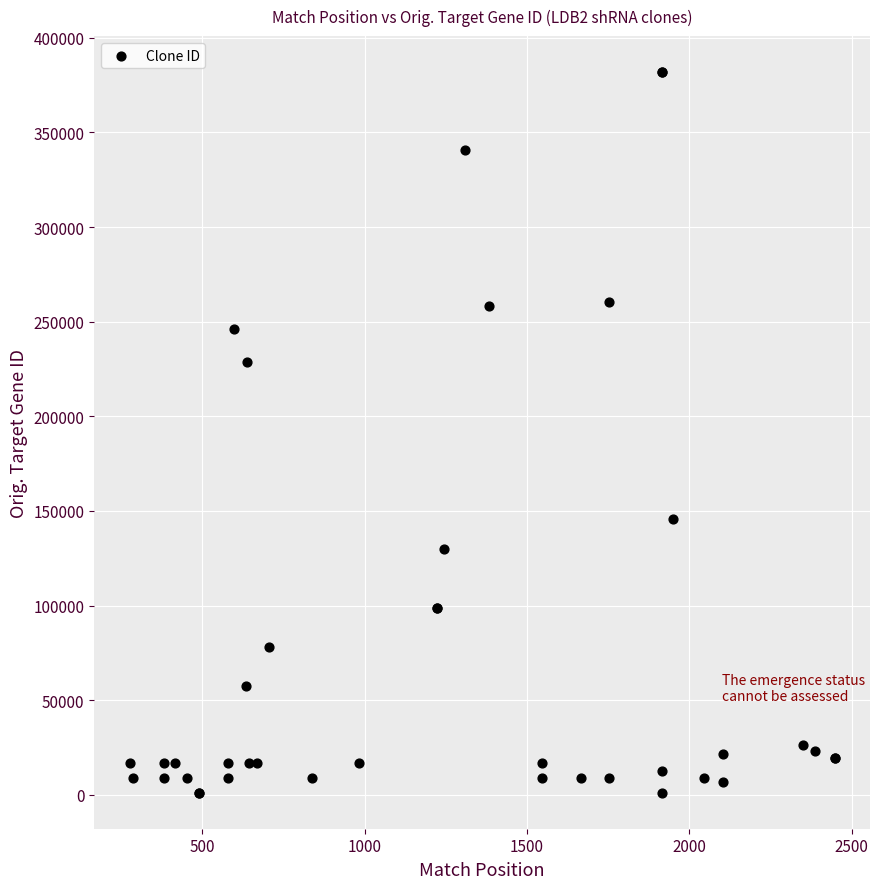

What Y value in the scatter plot is closest to 191489?

228482